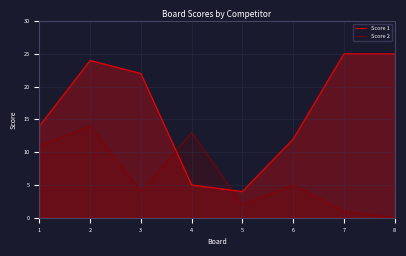

True or false: Score 1 and Score 2 intersect in this chart.

True